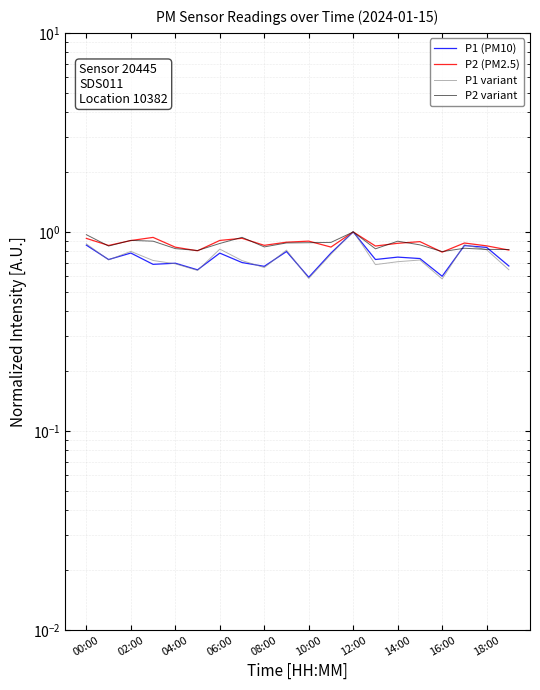

Reading left to right, what are all the values shown in this chart?

P1 (PM10): 0.9	0.7	0.8	0.7	0.7	0.6	0.8	0.7	0.7	0.8	0.6	0.8	1.0	0.7	0.7	0.7	0.6	0.9	0.8	0.7
P2 (PM2.5): 0.9	0.9	0.9	0.9	0.8	0.8	0.9	0.9	0.9	0.9	0.9	0.8	1.0	0.8	0.9	0.9	0.8	0.9	0.9	0.8
P1 variant: 0.9	0.7	0.8	0.7	0.7	0.6	0.8	0.7	0.7	0.8	0.6	0.8	1.0	0.7	0.7	0.7	0.6	0.9	0.8	0.6
P2 variant: 1.0	0.8	0.9	0.9	0.8	0.8	0.9	0.9	0.8	0.9	0.9	0.9	1.0	0.8	0.9	0.9	0.8	0.8	0.8	0.8